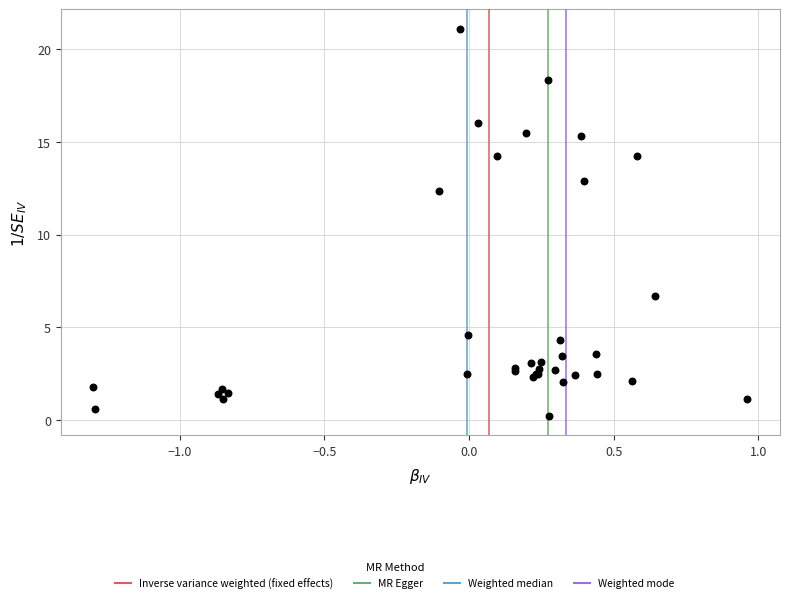

What Y value in the scatter plot is closest to 10?

12.3